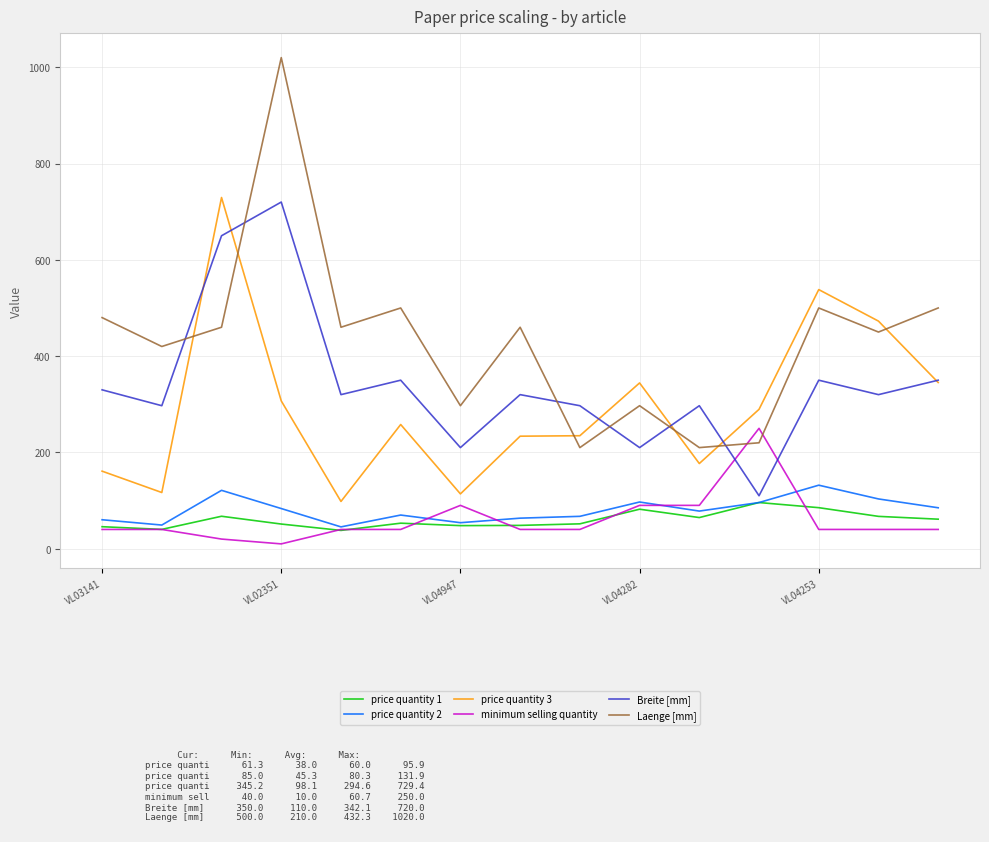

True or false: price quantity 2 and price quantity 3 cross at least once.

False